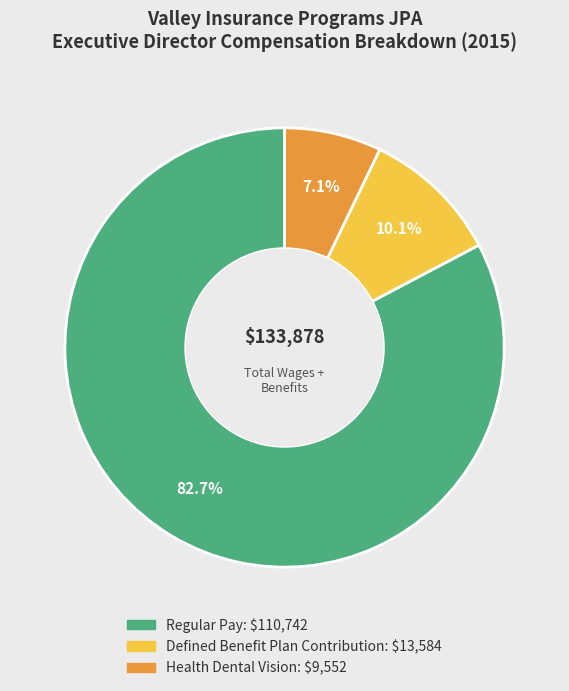

Is there a majority slice in this chart?

Yes